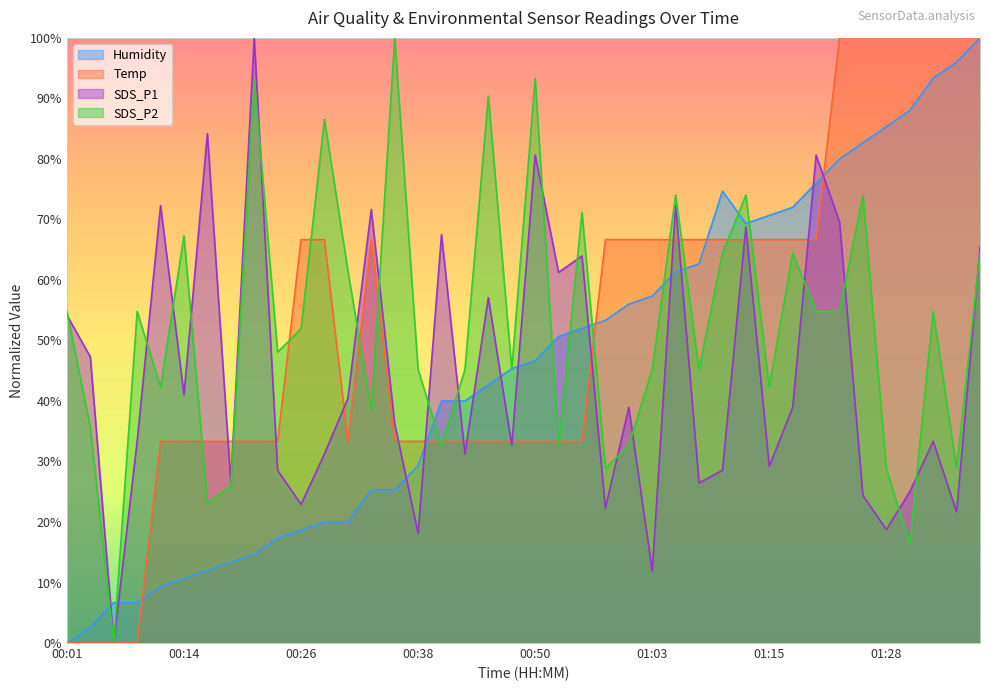

Which category has the lowest value in the Humidity series?

00:01